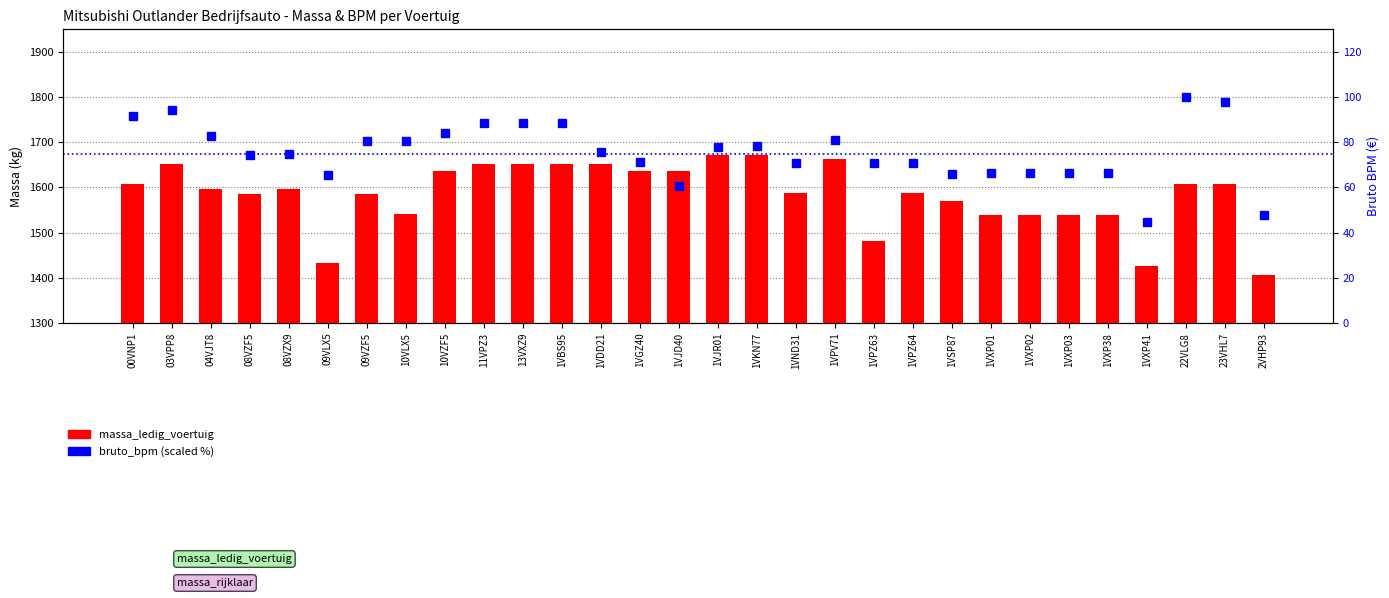

At which category is the sum across all series the highest?

1VKN77